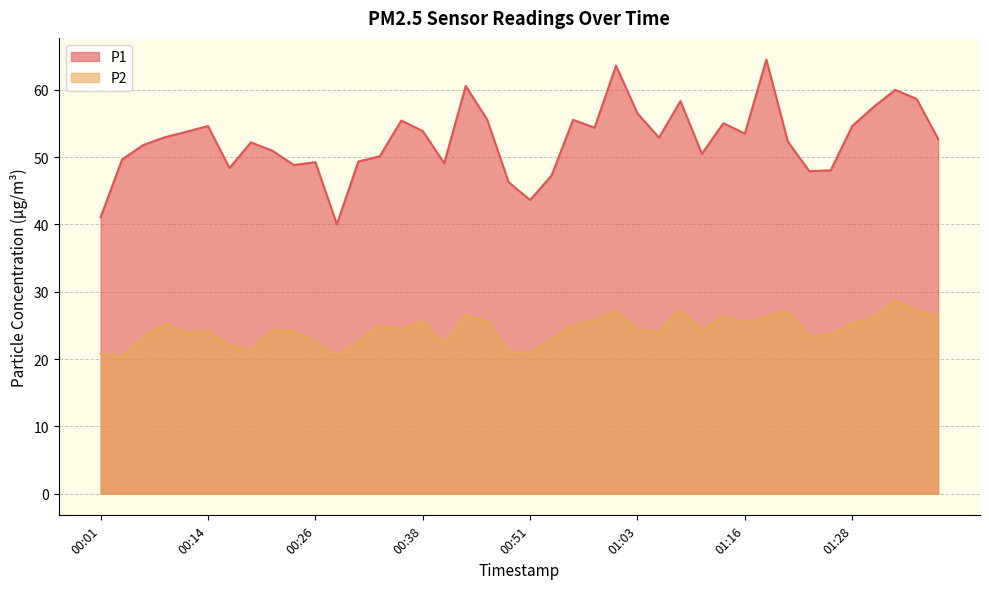

True or false: P1 and P2 cross at least once.

False